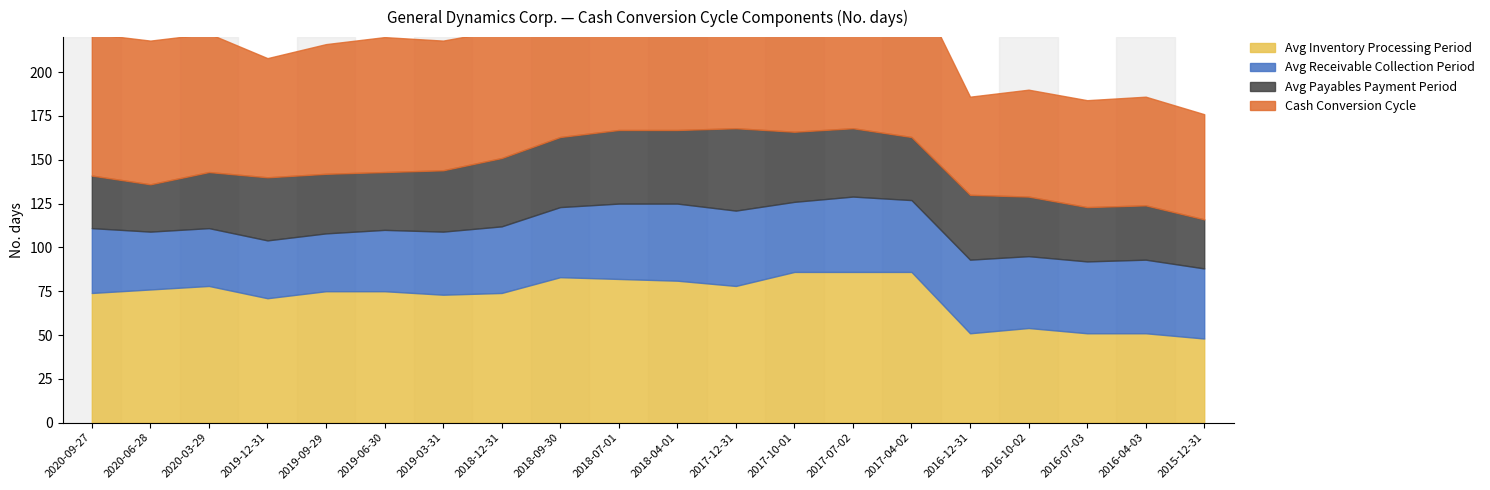

Which series has the widest spread of values?

Avg Inventory Processing Period